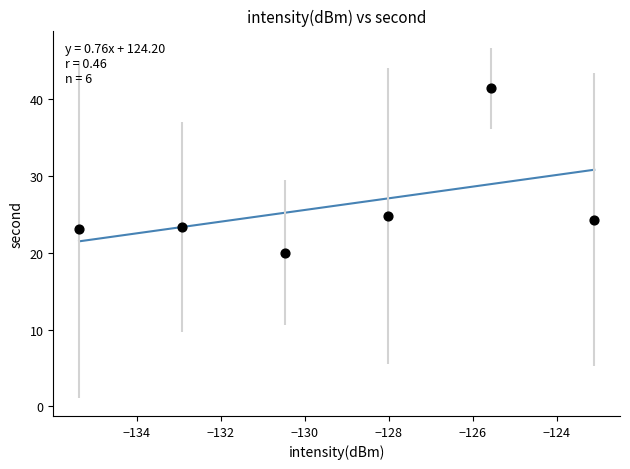

What is the range of Y values (max minus min)?

21.3